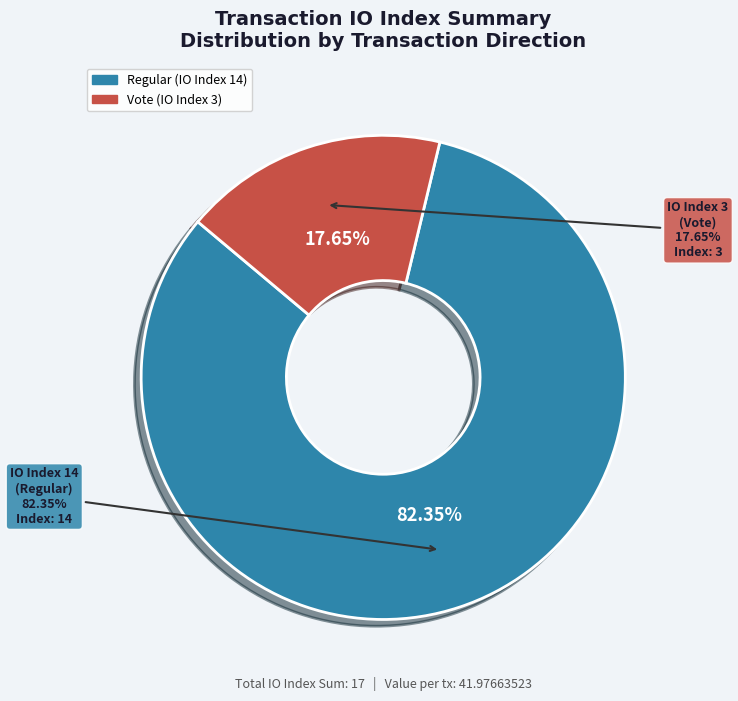

Do tx index 3 and tx index 14 together represent more than half of the pie?

Yes